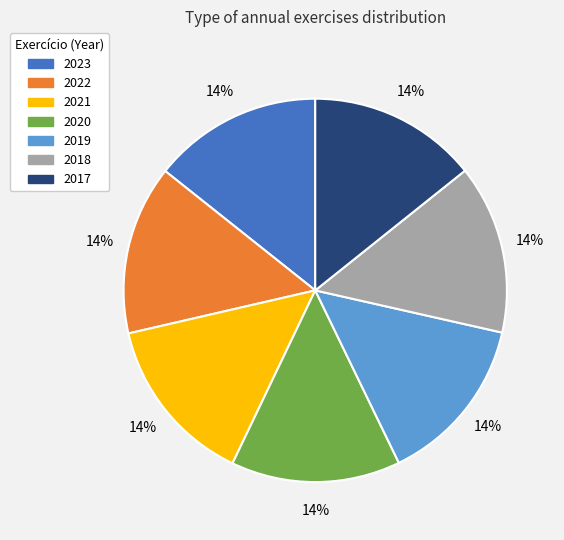

Count the number of slices in the pie.

7